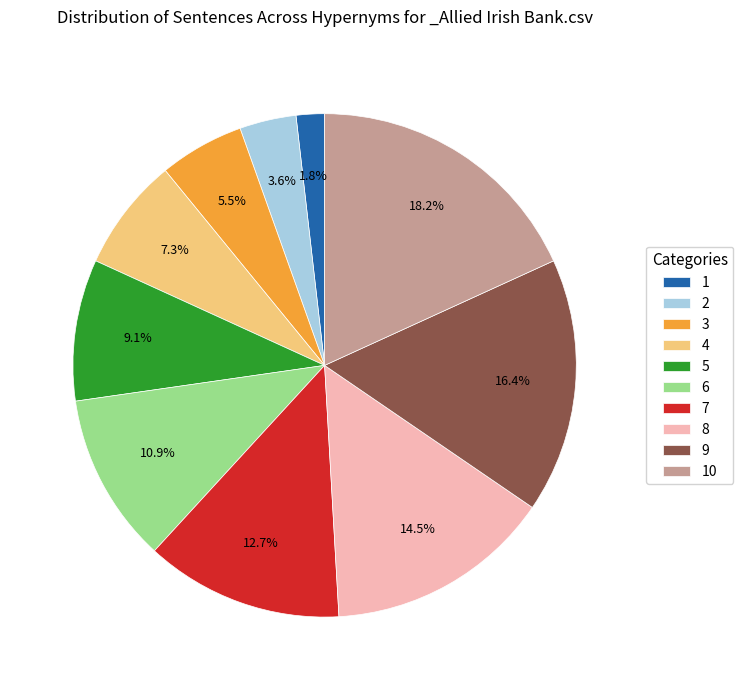

Is it true that 7 is 21% of the pie?

False